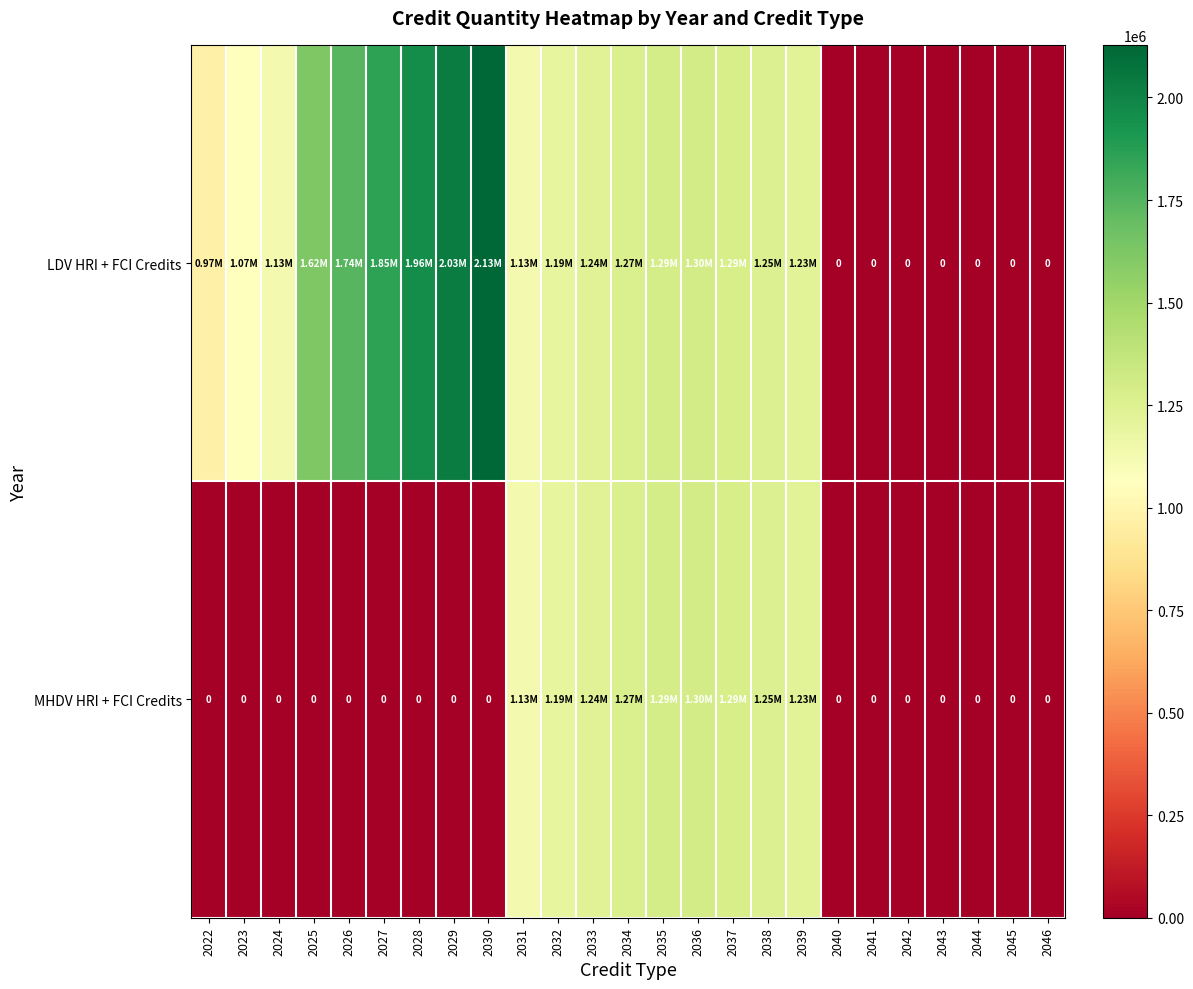

How many distinct data groups are displayed?

2